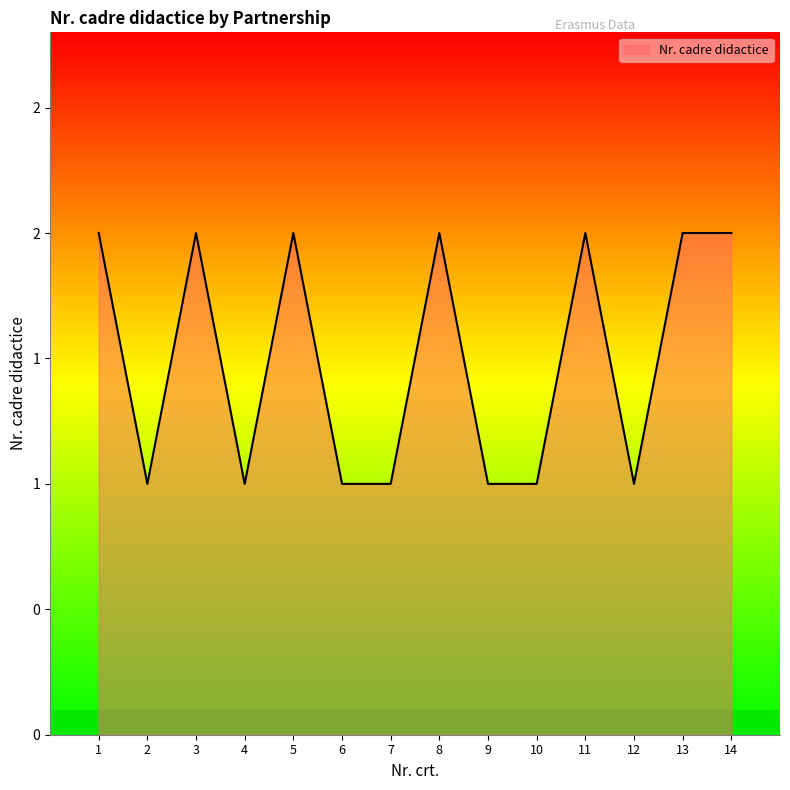

What is the minimum value shown in the chart?

1